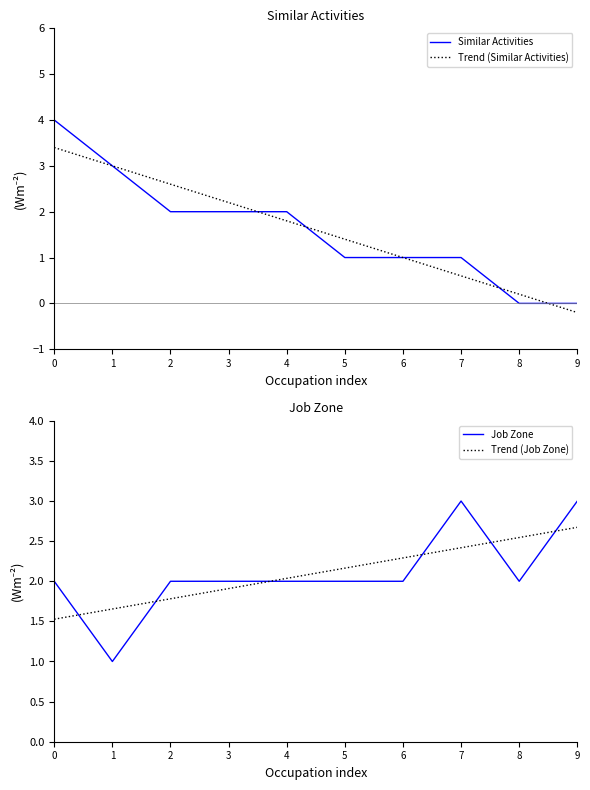

Which series has the largest range (max minus min)?

Similar Activities